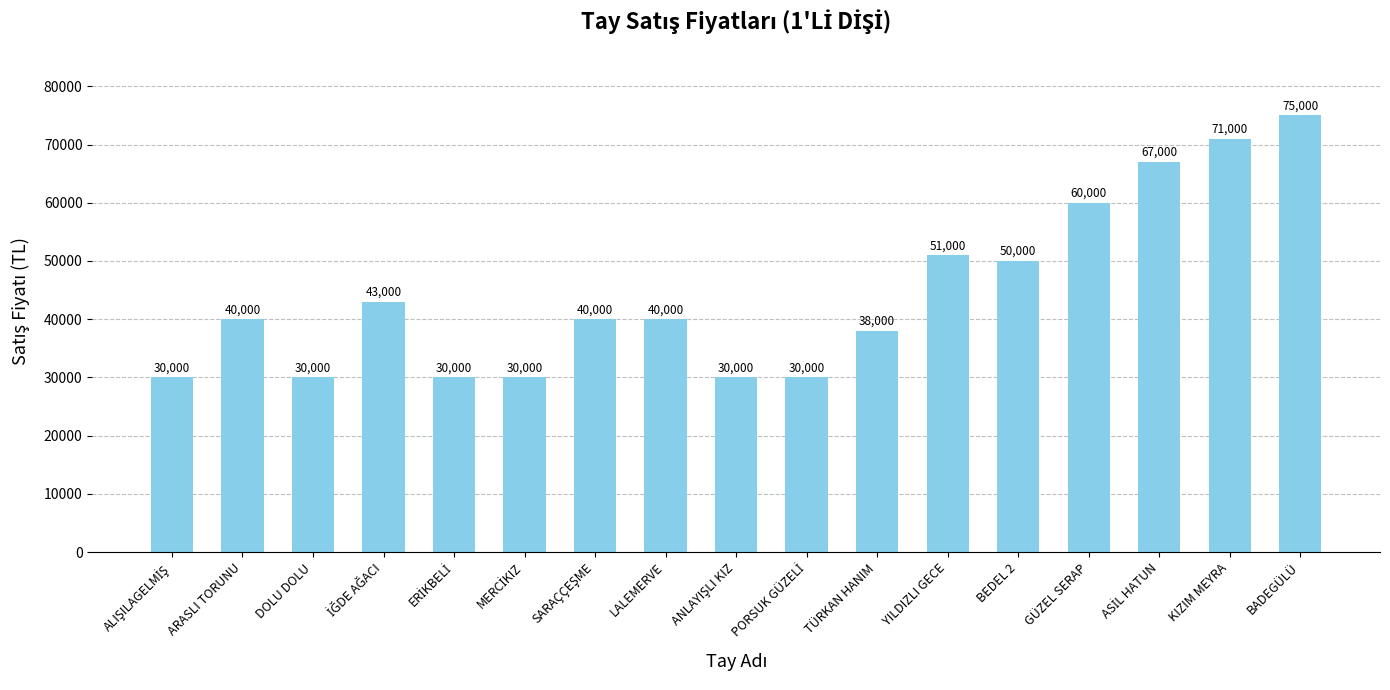

What is the change in value from LALEMERVE to GÜZEL SERAP?

+20000